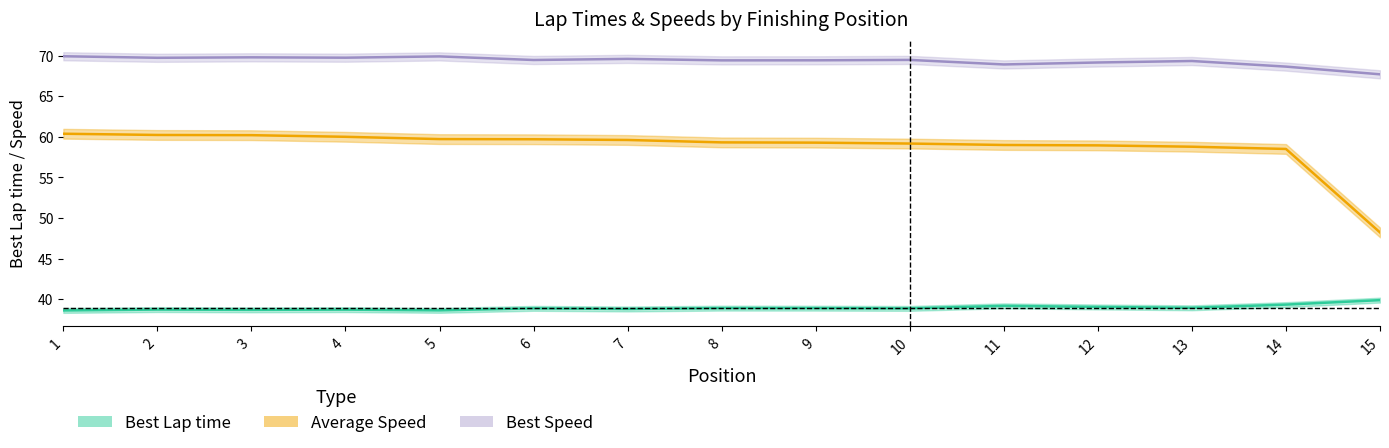

What is the minimum value for Best Speed?

67.7